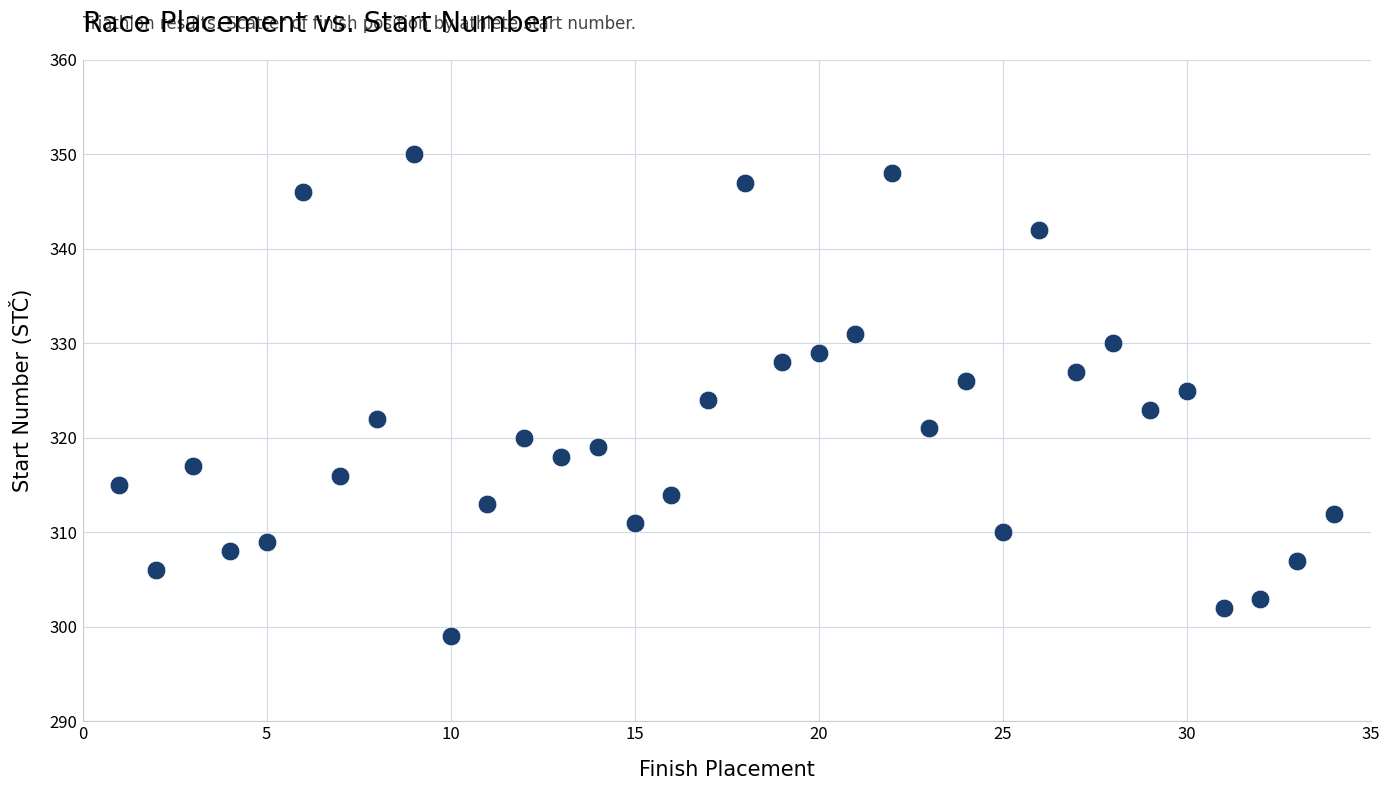

What is the range of X values (max minus min)?

33